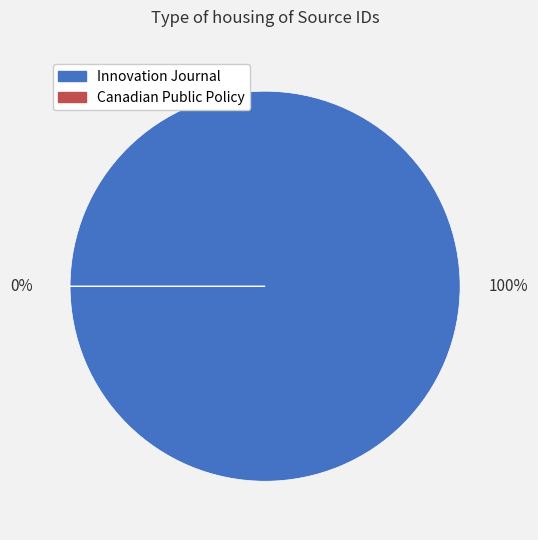

Is Canadian Public Policy the majority of the pie?

No